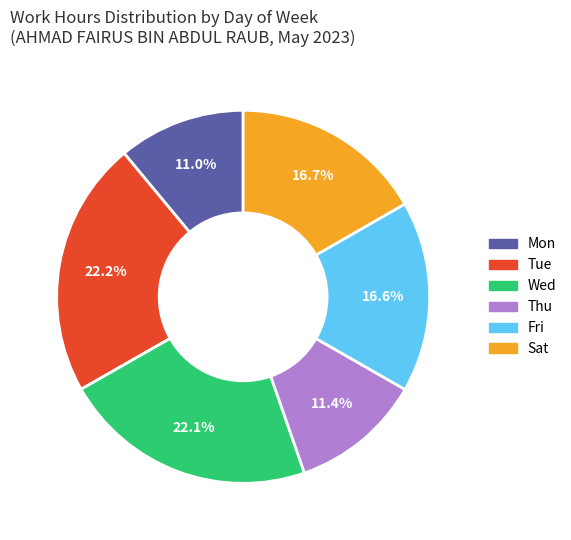

Between Thu and Fri, which is larger?

Fri